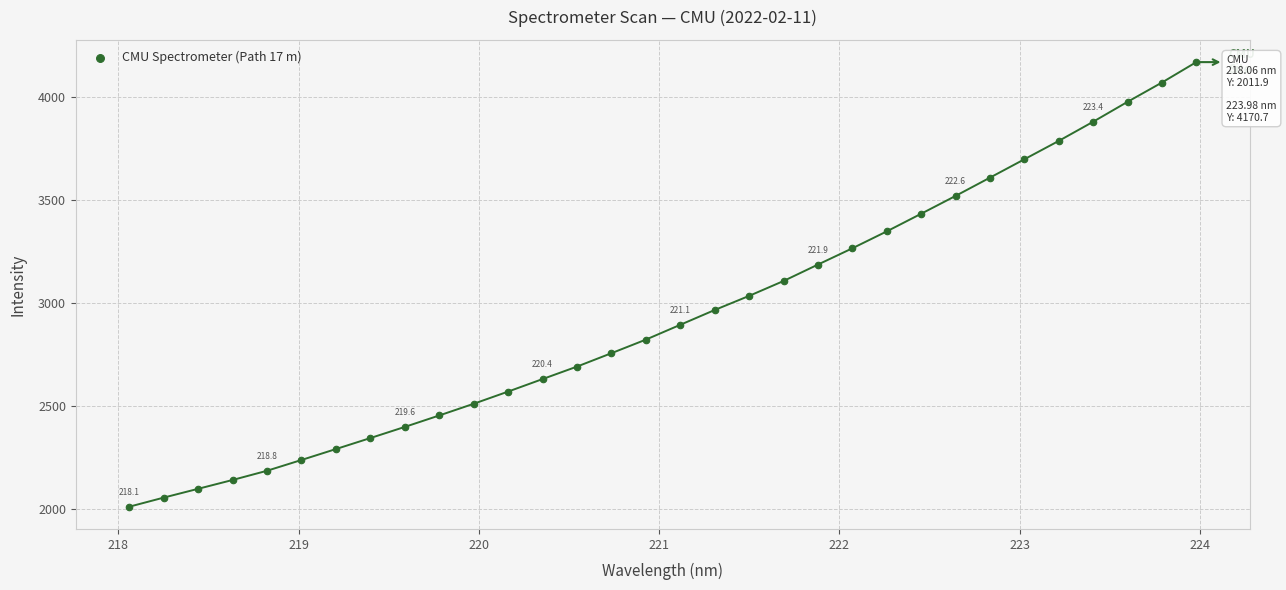

What is the range of Y values (max minus min)?

2158.8